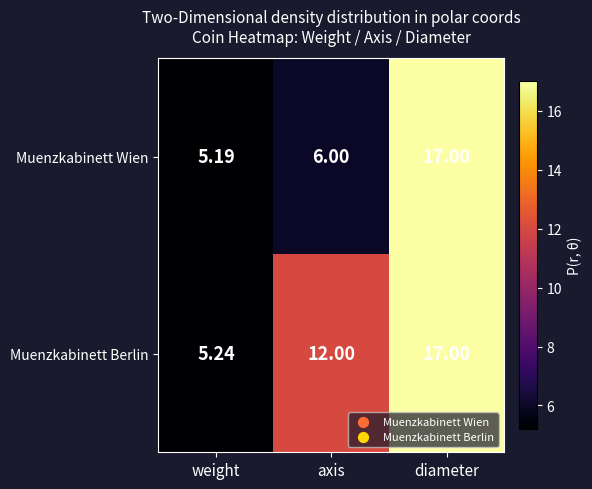

Rank the series by their average value, from highest to lowest.

Muenzkabinett Berlin, Muenzkabinett Wien